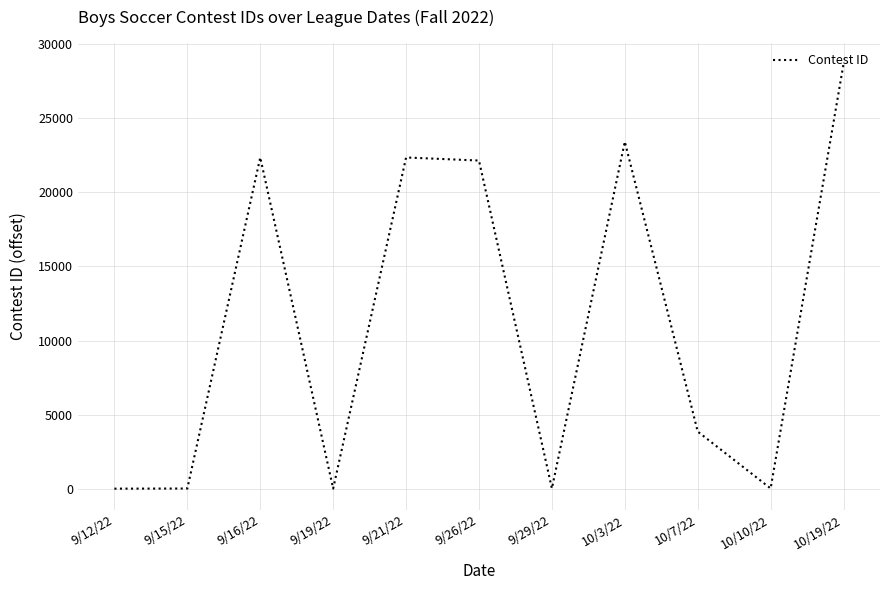

What is the maximum value shown in the chart?

28670